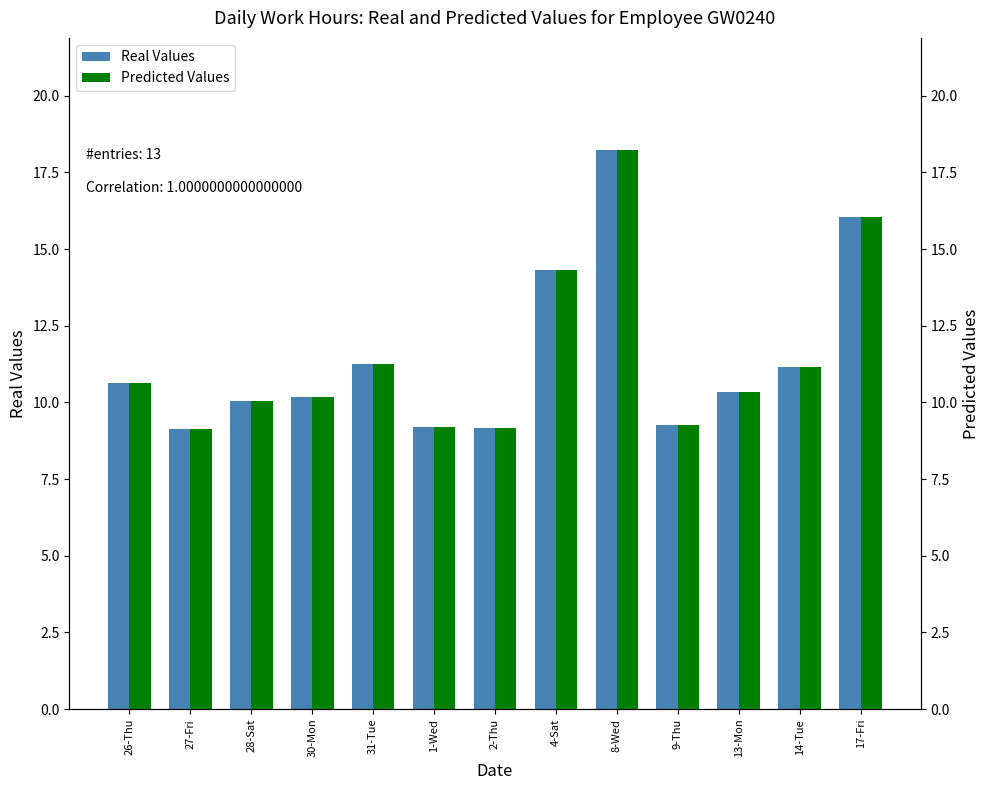

Which series has the largest total across all categories?

Real Values